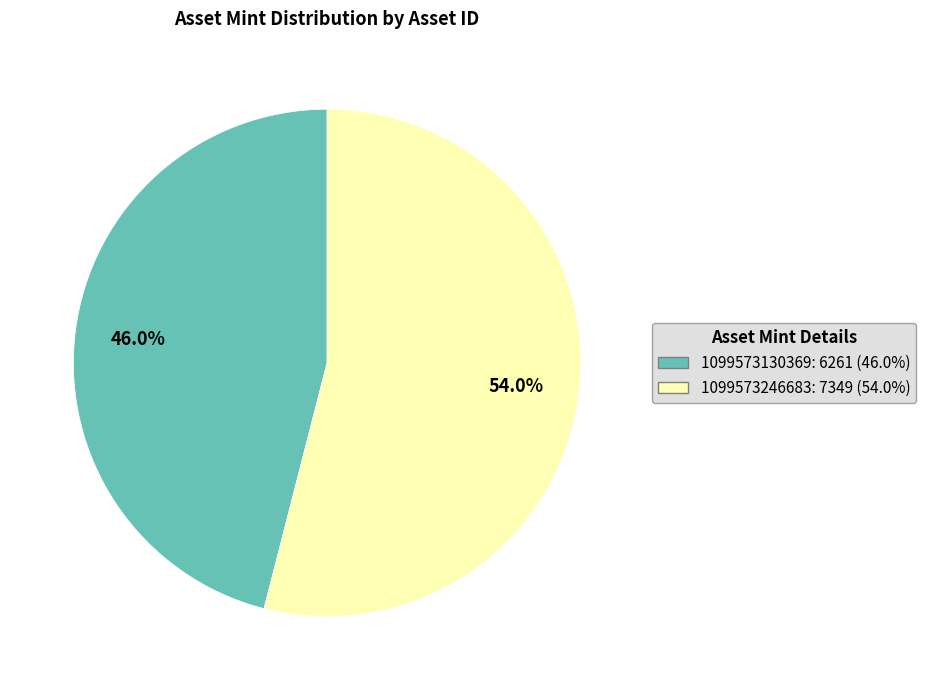

To the nearest percent, what is the difference between the 1099573246683 and 1099573130369 slice percentages?

8%